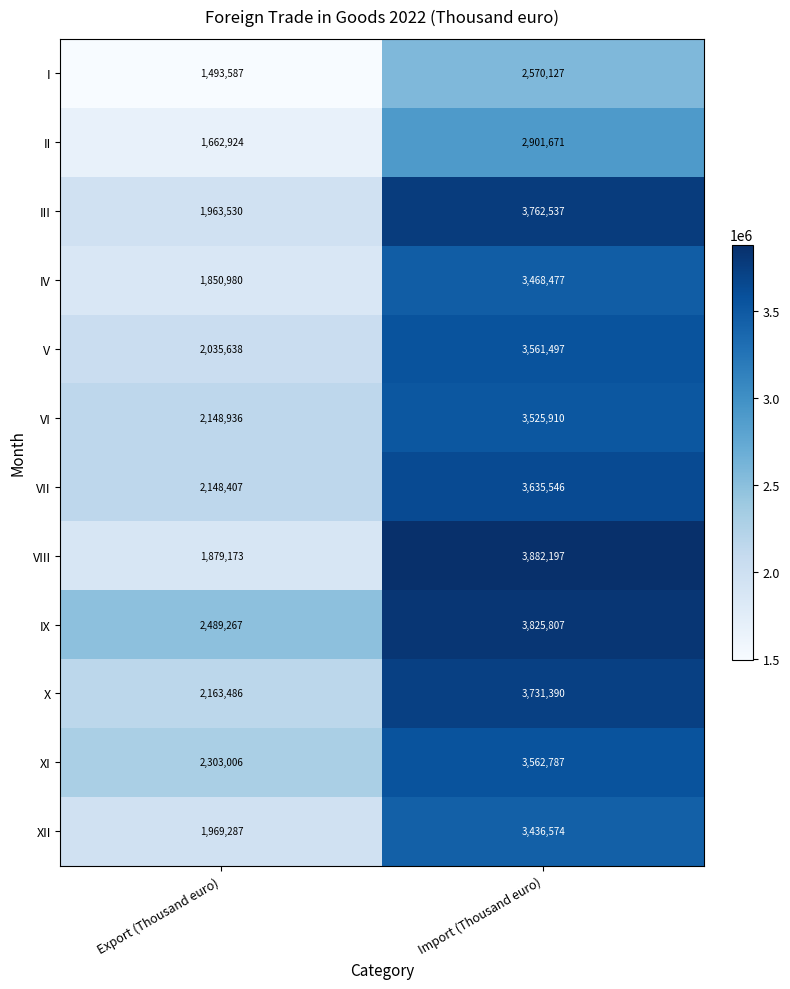

List the series in order of their peak value, lowest first.

I, II, XII, IV, VI, V, XI, VII, X, III, IX, VIII